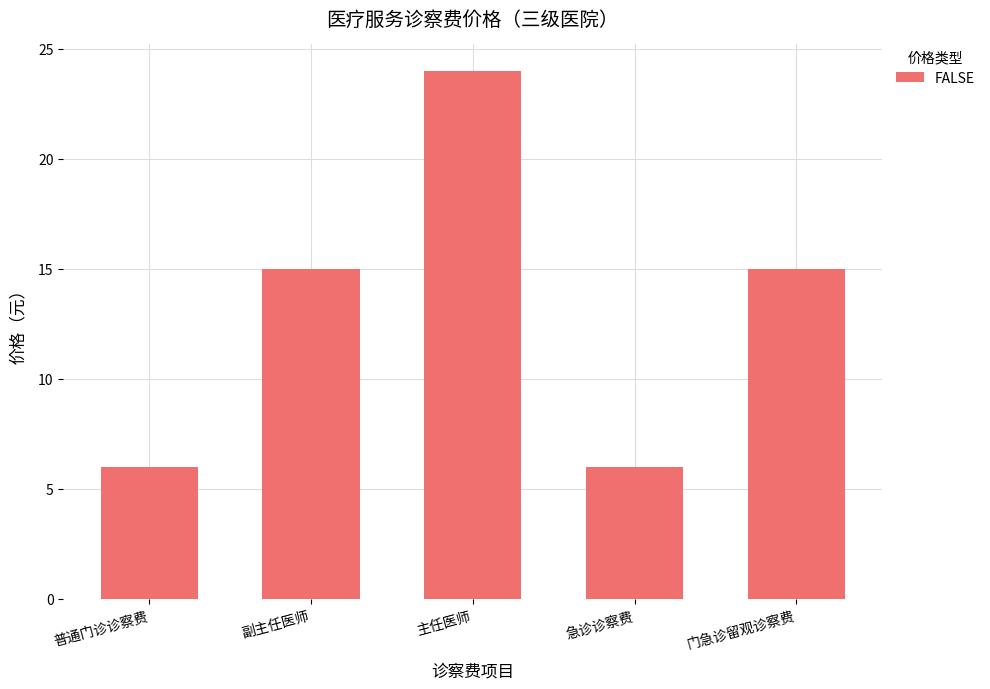

What is the change in value from 普通门诊诊察费 to 门急诊留观诊察费?

+9